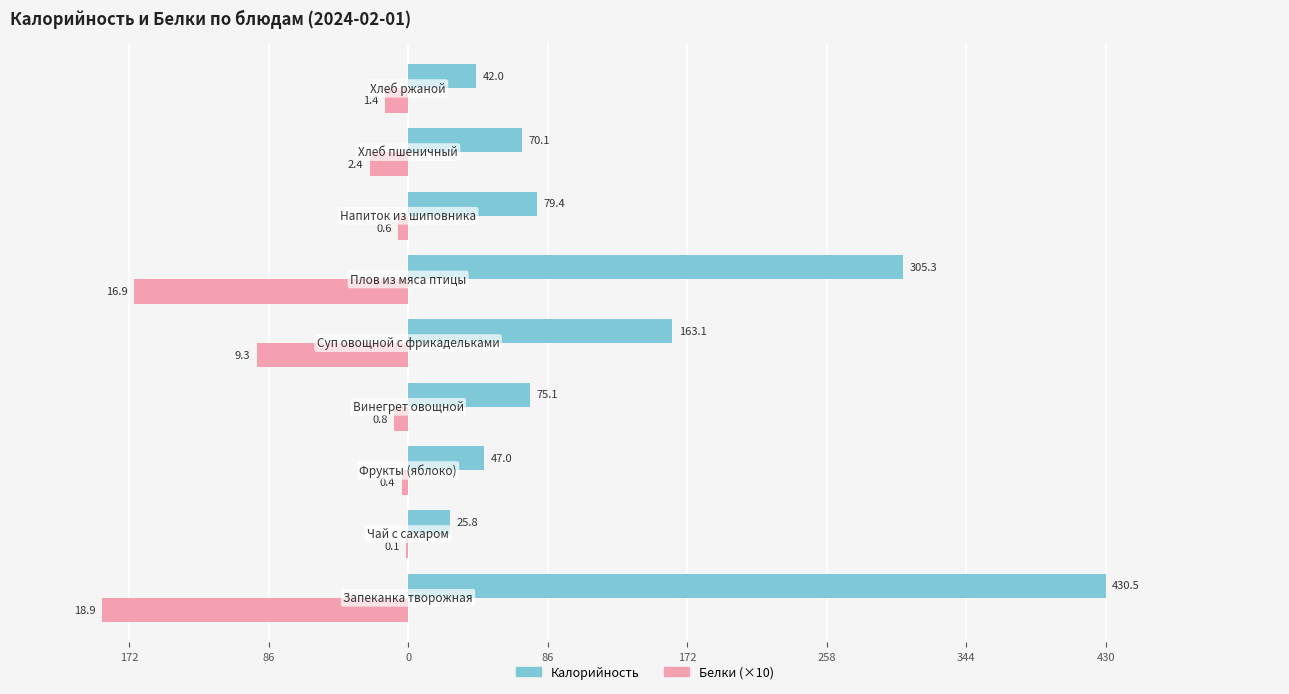

What are all the series names shown in the legend?

Калорийность, Белки (×10)